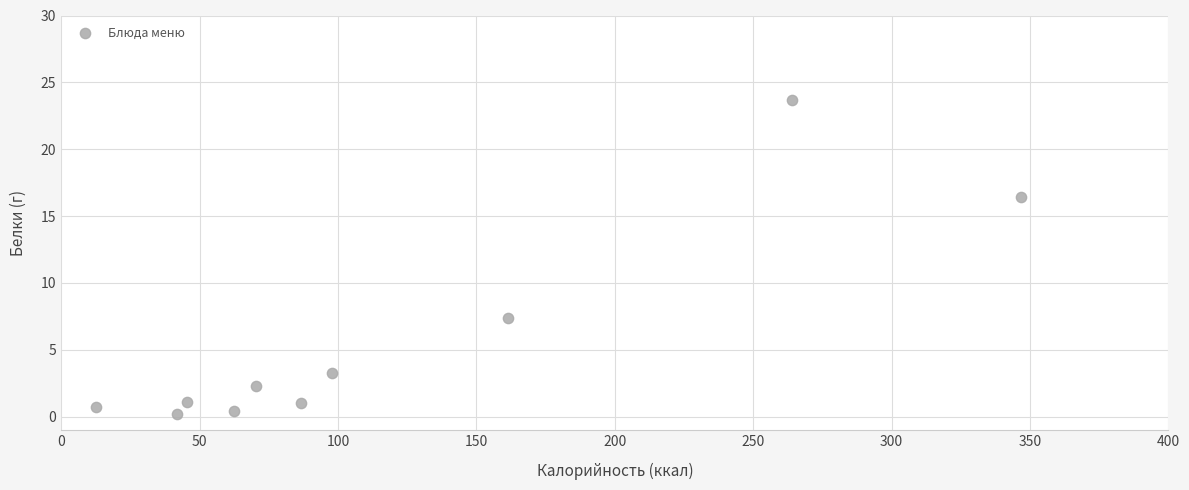

What is the average Y value?

5.7